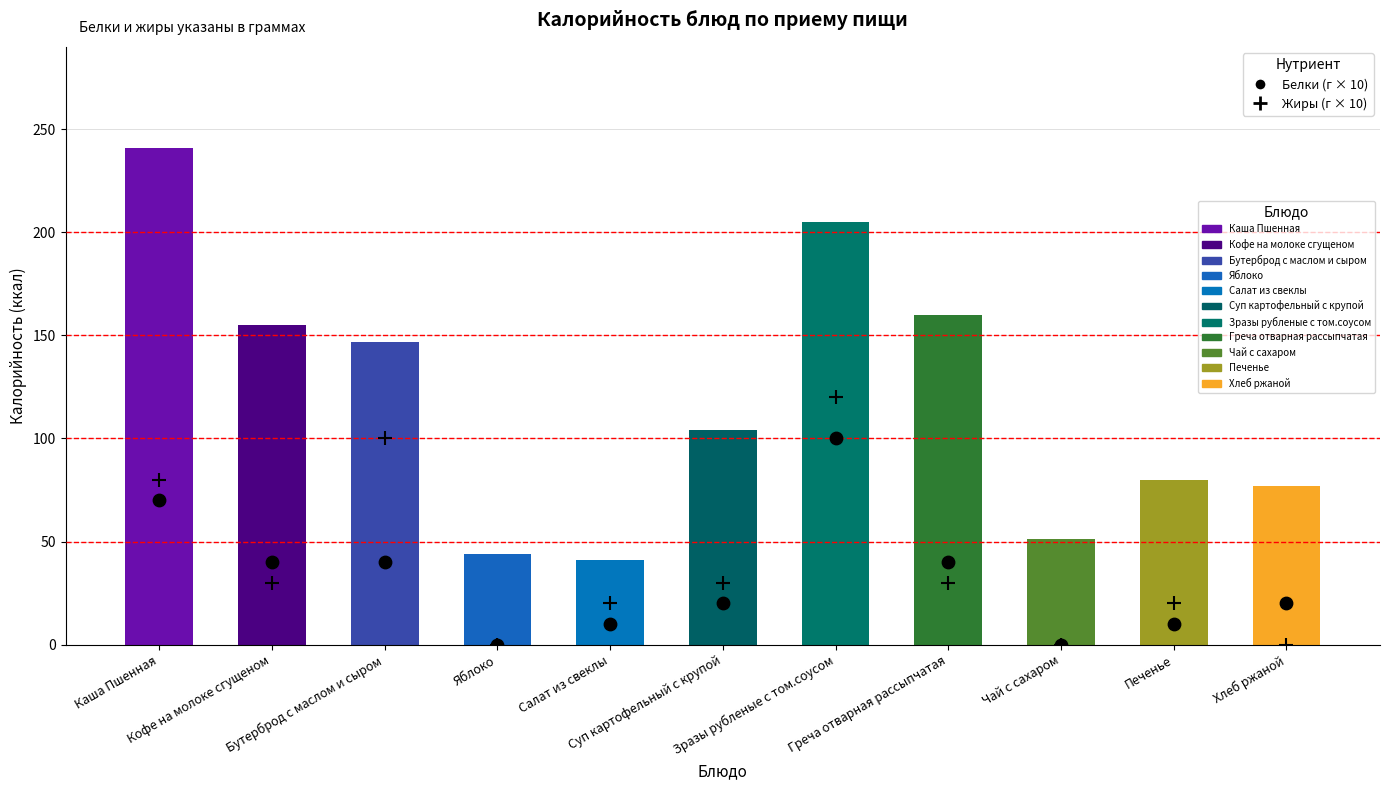

Which series contains the lowest Y value?

Белки